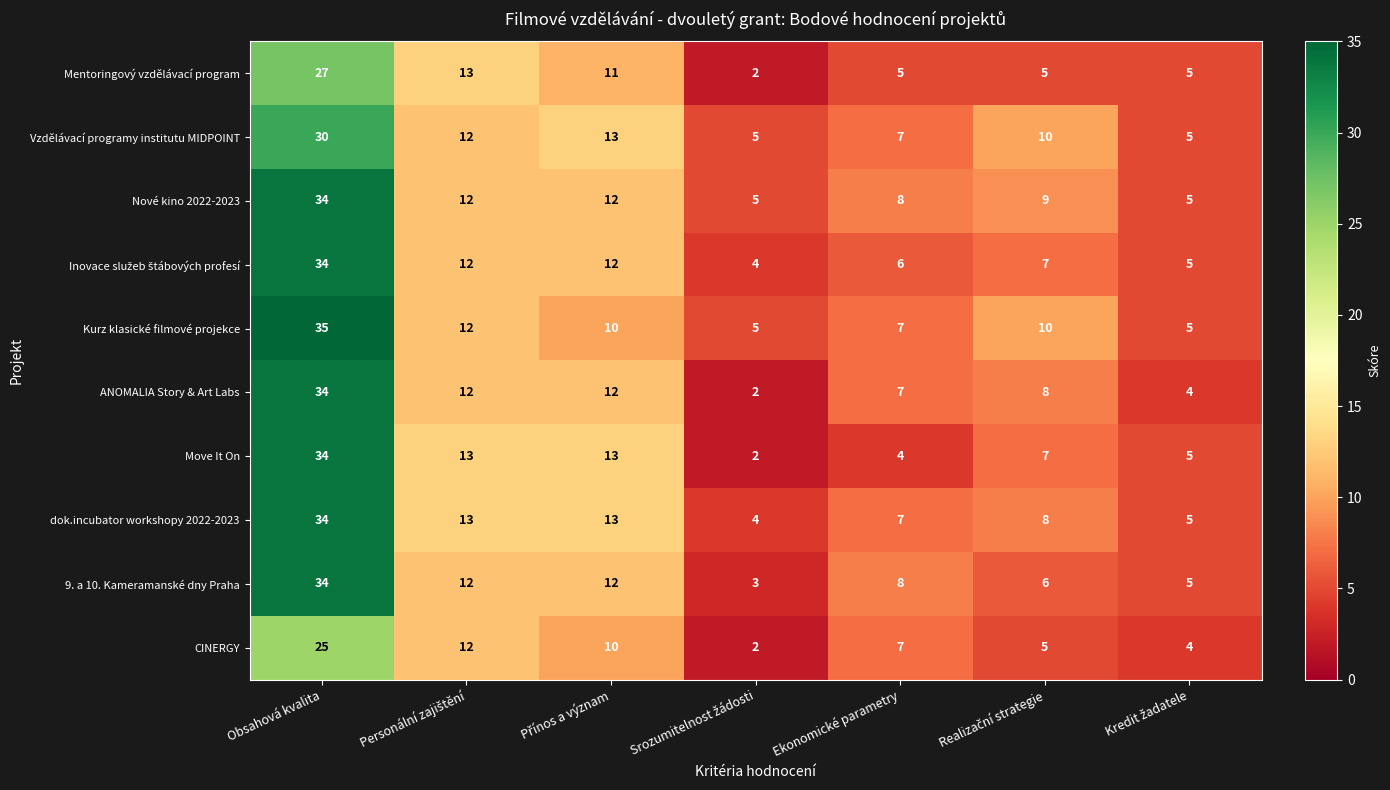

Which series has the largest total across all categories?

Nové kino 2022-2023